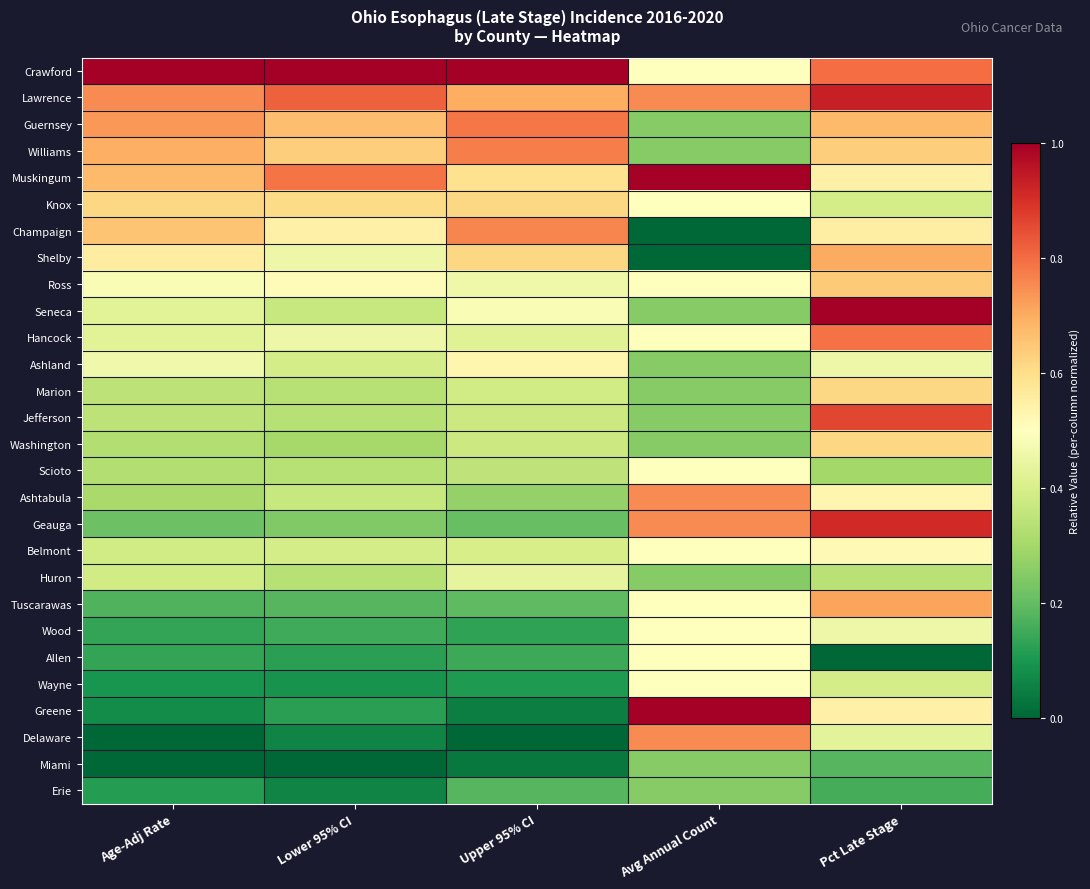

Which has a higher value, Lower 95% CI or Avg Annual Count?

Lower 95% CI